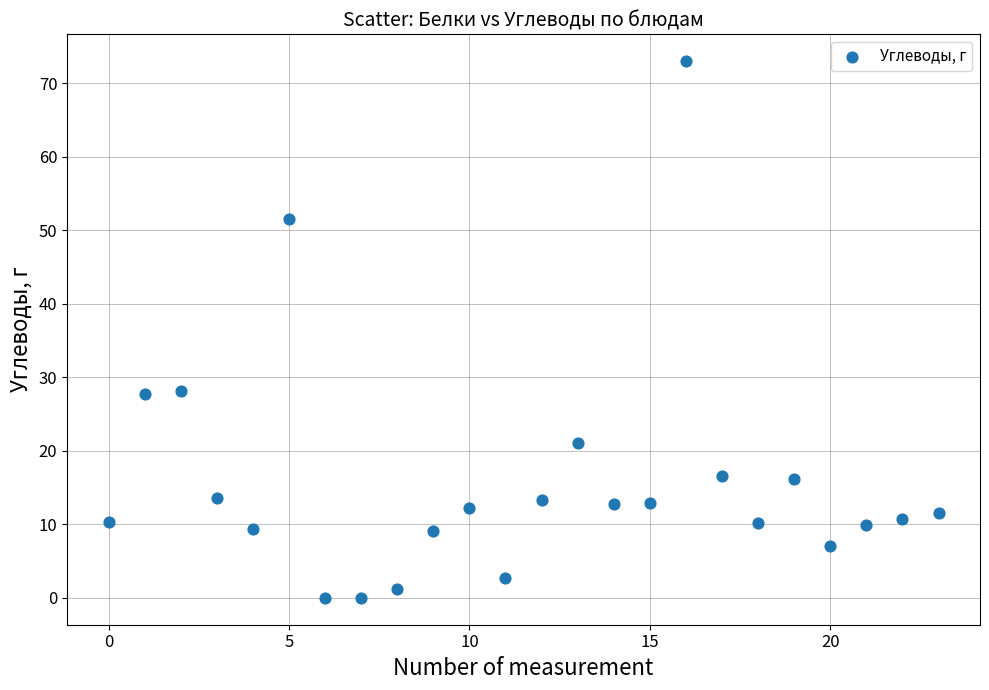

What is the range of Y values (max minus min)?

73.0